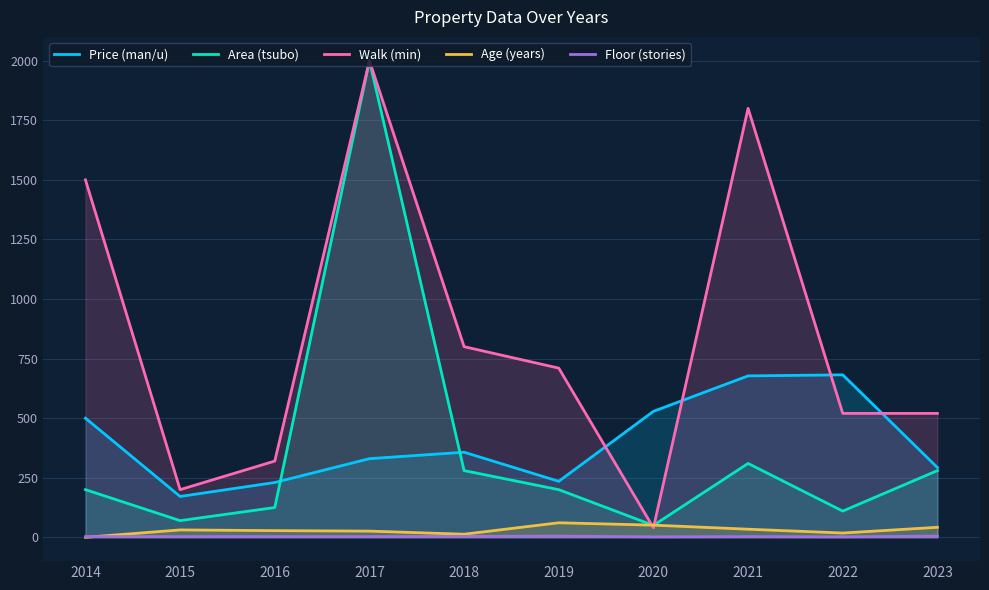

True or false: Floor (stories) and Price (man/u) intersect in this chart.

False